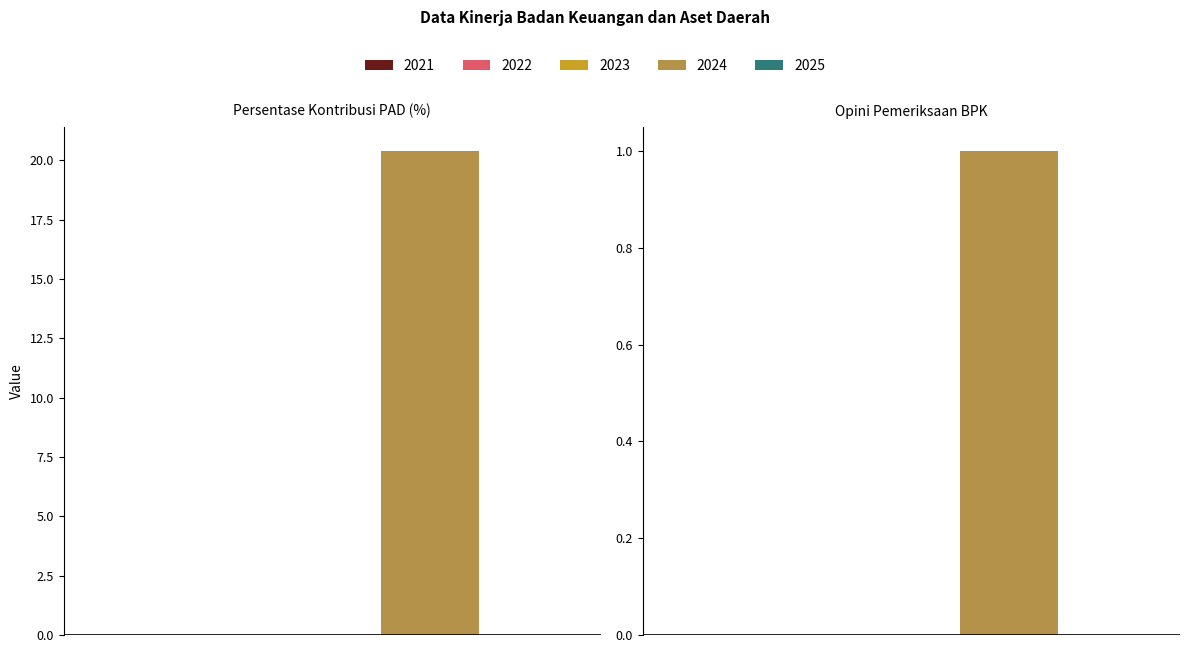

Is it true that 2025 equals 0.0 at Persentase Kontribusi PAD (%)?

True